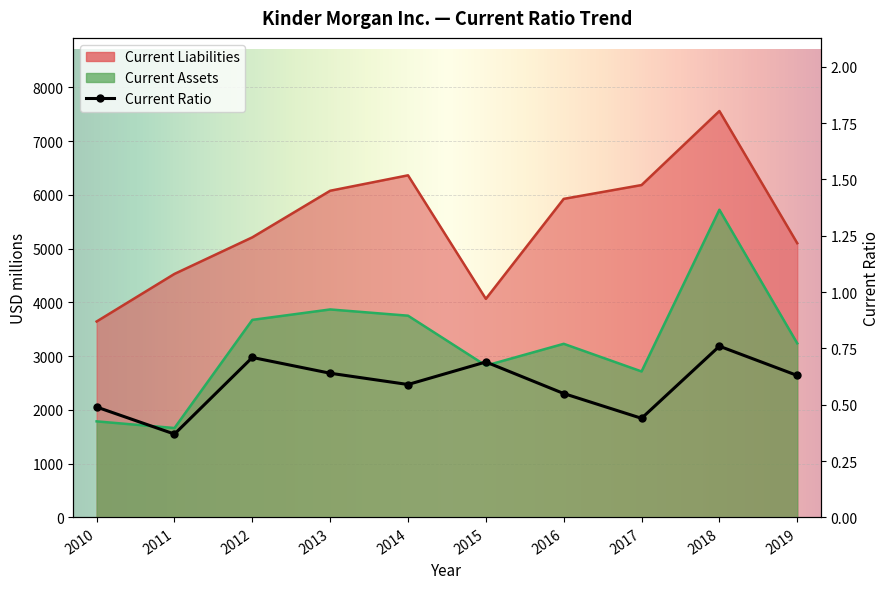

Between 2011 and 2017, which series saw the biggest shift?

Current Liabilities